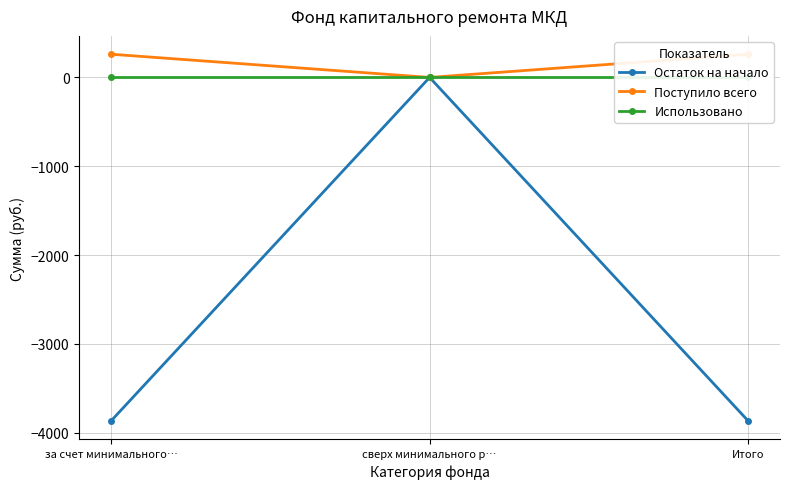

Between за счет минимального… and Итого, which series saw the biggest shift?

Остаток на начало